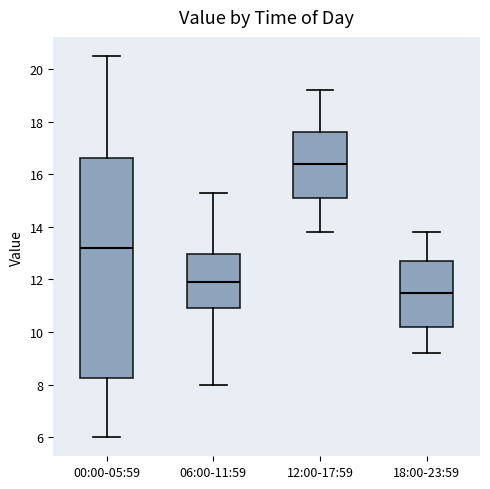

Which box is the tallest, from its lower edge to its upper edge?

00:00-05:59